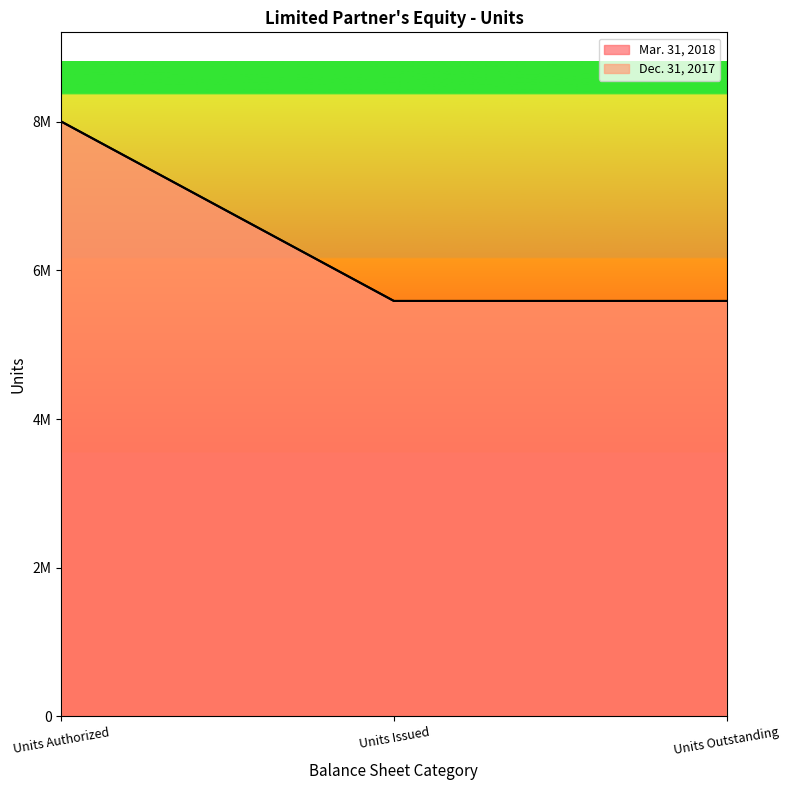

Which category has the highest value in the Dec. 31, 2017 series?

Units Authorized